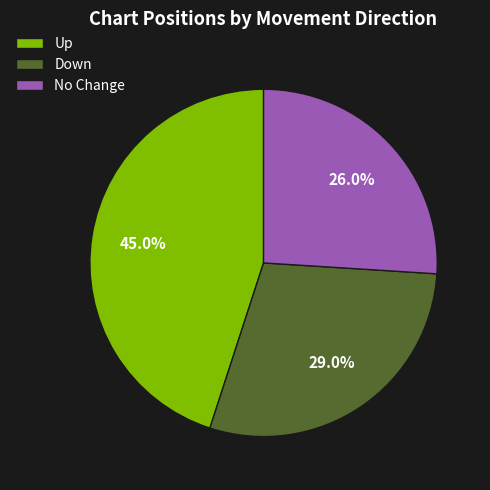

Which has a higher value, Down or No Change?

Down